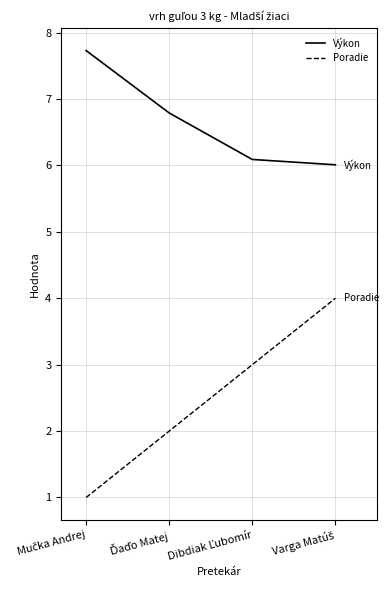

How many distinct data groups are displayed?

2